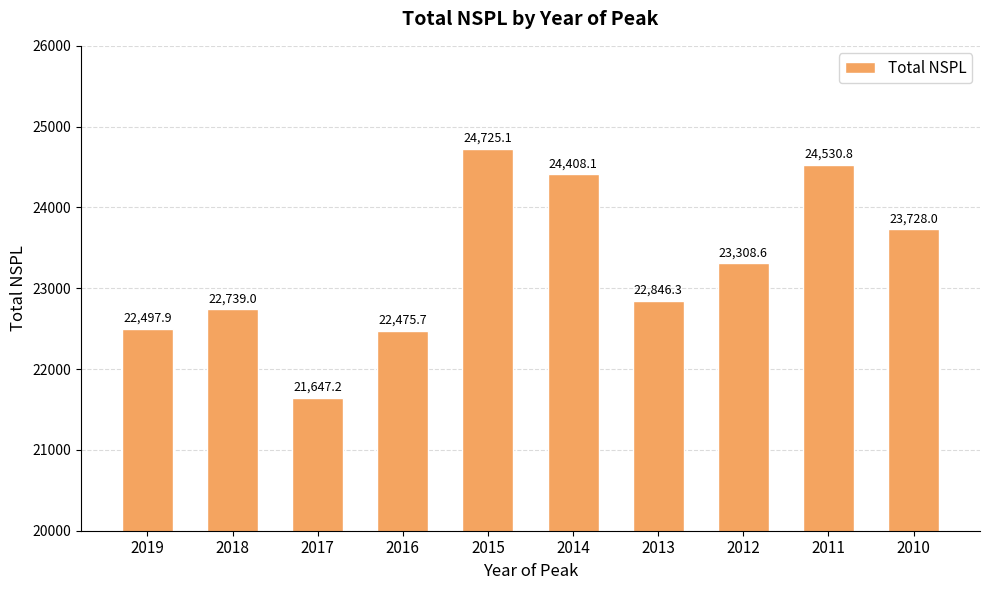

Reading left to right, extract all data points from this chart.

22497.9	22739.0	21647.2	22475.7	24725.1	24408.1	22846.3	23308.6	24530.8	23728.0